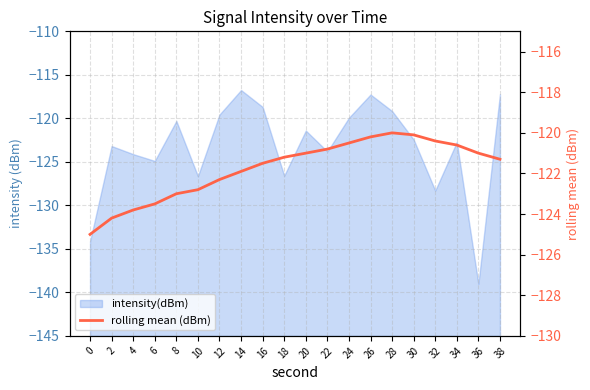

The value at 28 is -120.0. True or false?

True